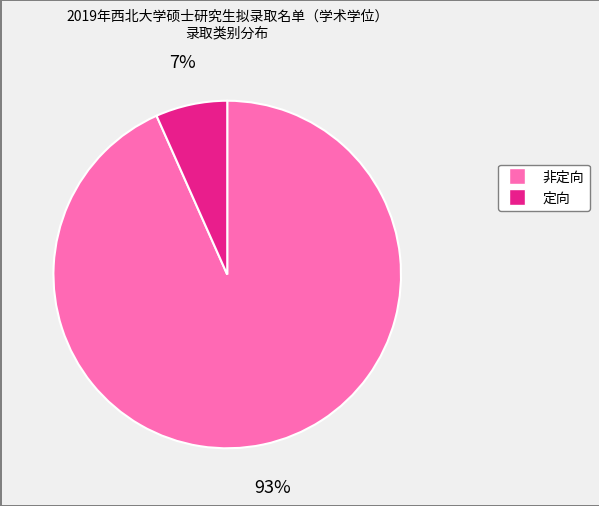

Between 定向 and 非定向, which is larger?

非定向